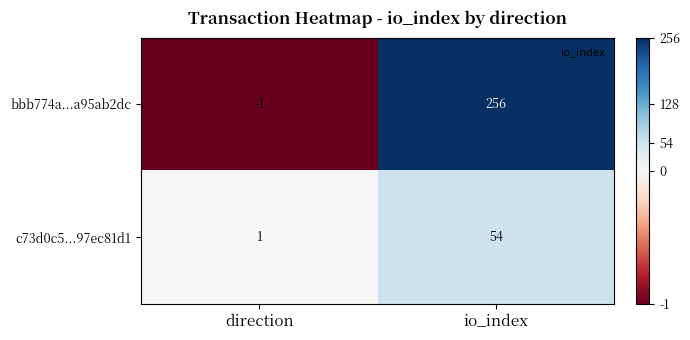

How many categories are shown in the chart?

2